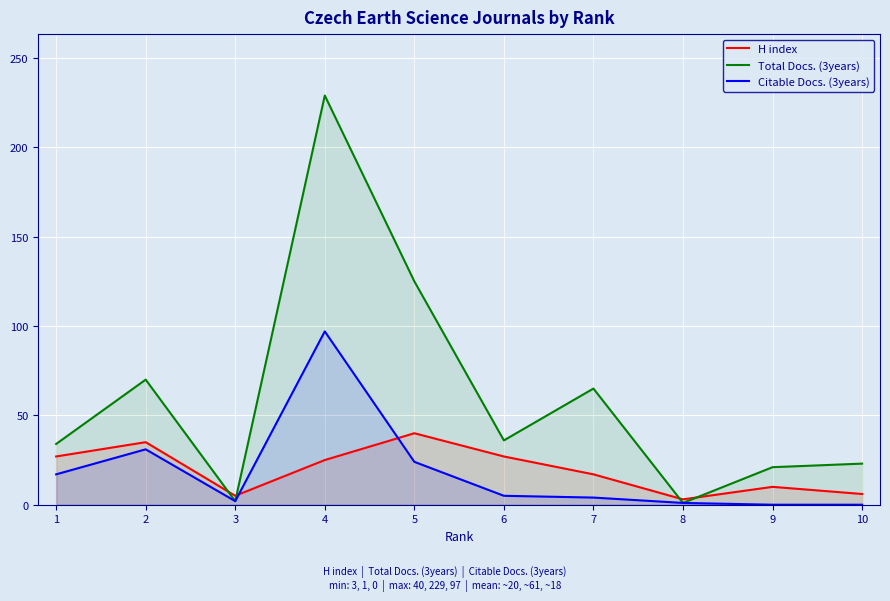

How many data points in H index are less than 25?

5